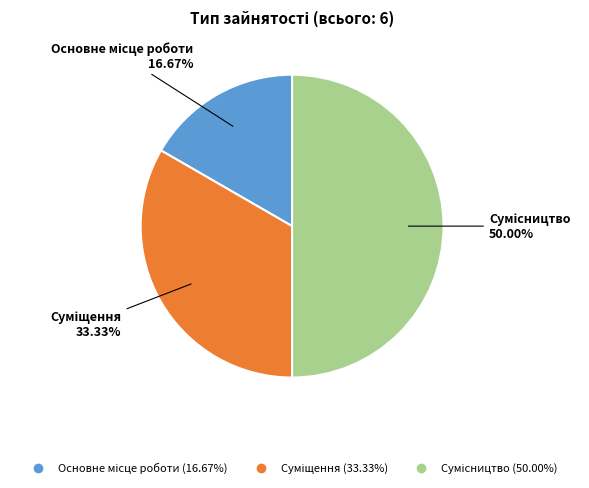

What is the total percentage of Сумісництво and Основне місце роботи?

66.7%